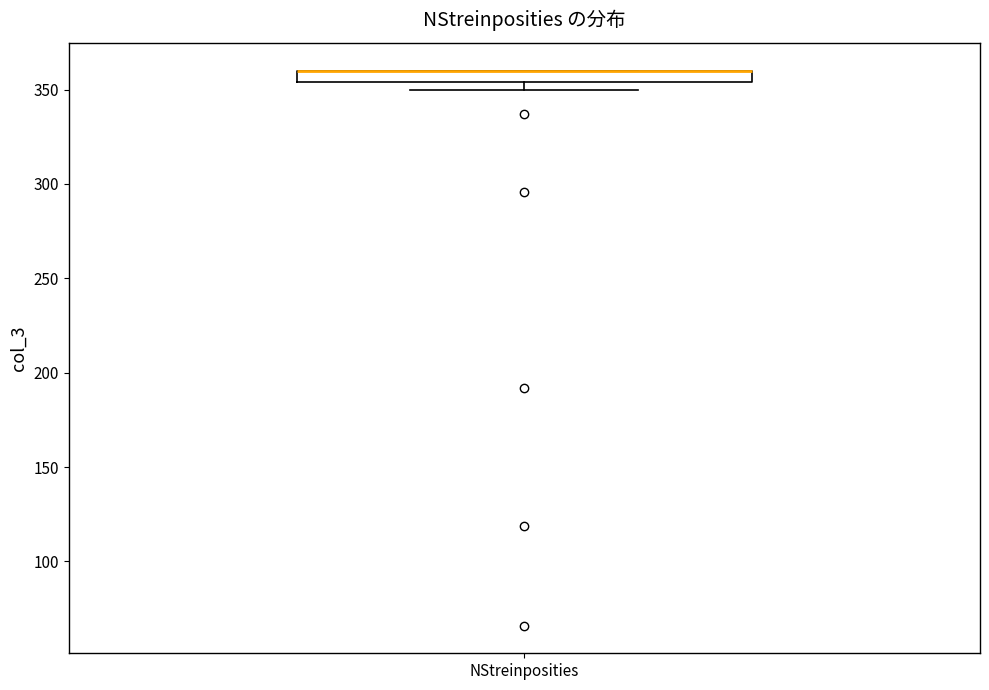

Where is the upper edge of the box for NStreinposities on the y-axis? The values are not printed on the chart, so give them approximately, as read against the axis.

360